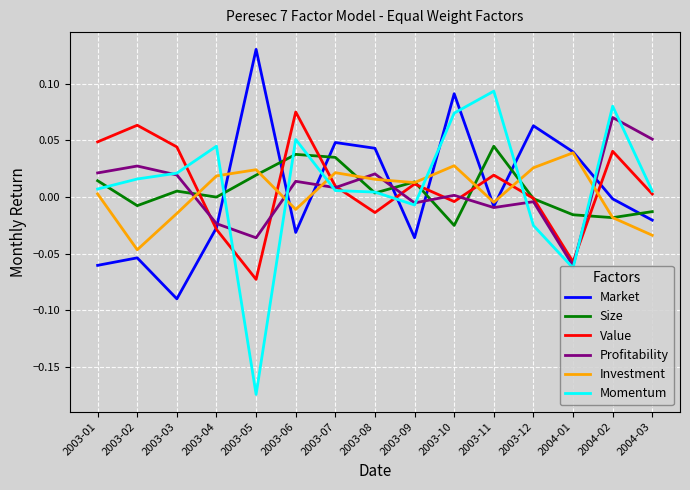

Is the value of Momentum at 2004-01 greater than the value of Size at 2003-03?

No